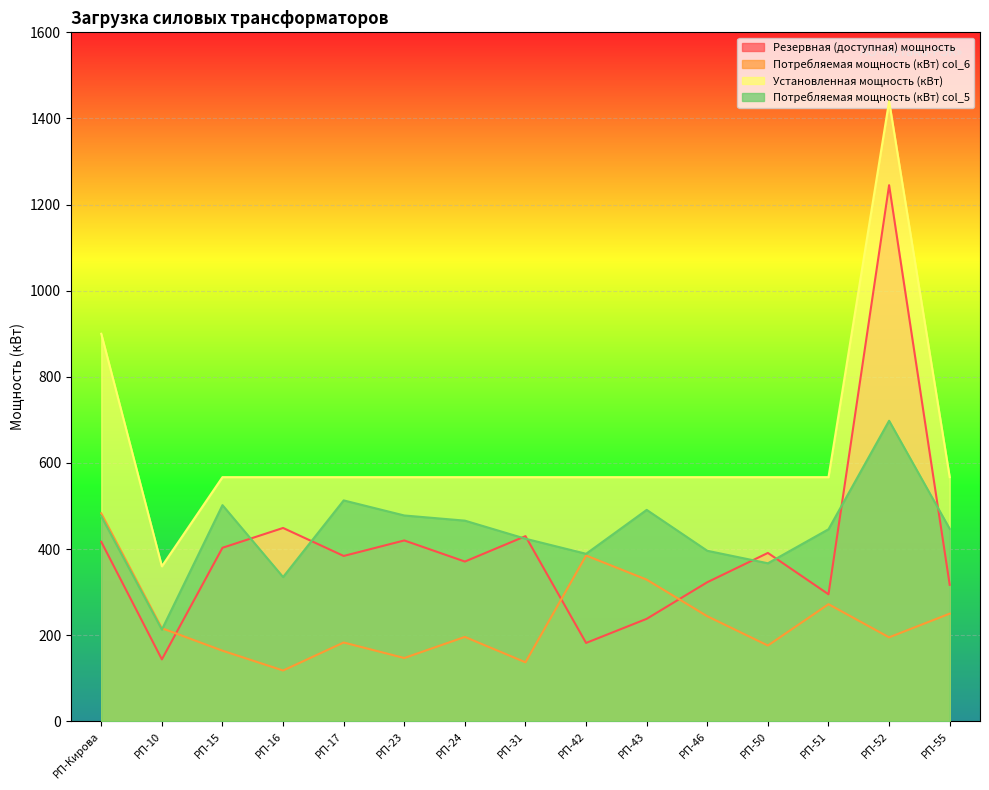

What is the label of the 11th point from the right?

РП-17